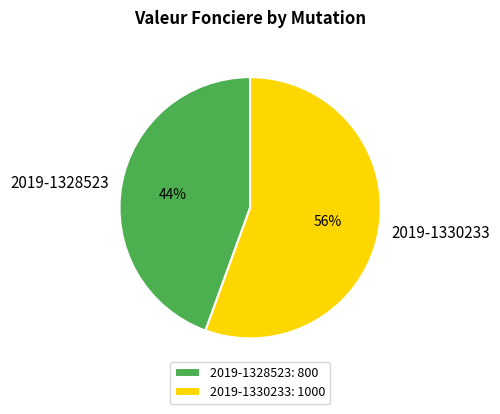

Which has a higher value, 2019-1328523 or 2019-1330233?

2019-1330233